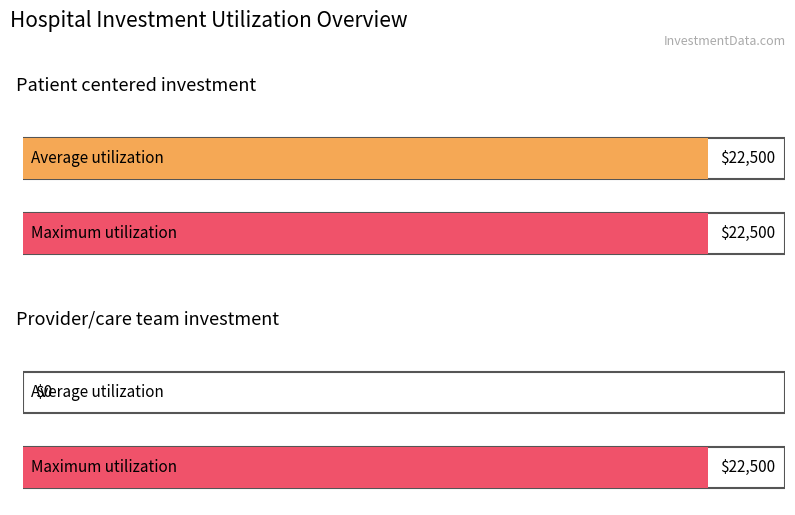

Reading right to left, extract all data points from this chart.

Average utilization: 0	22500
Maximum utilization: 22500	22500